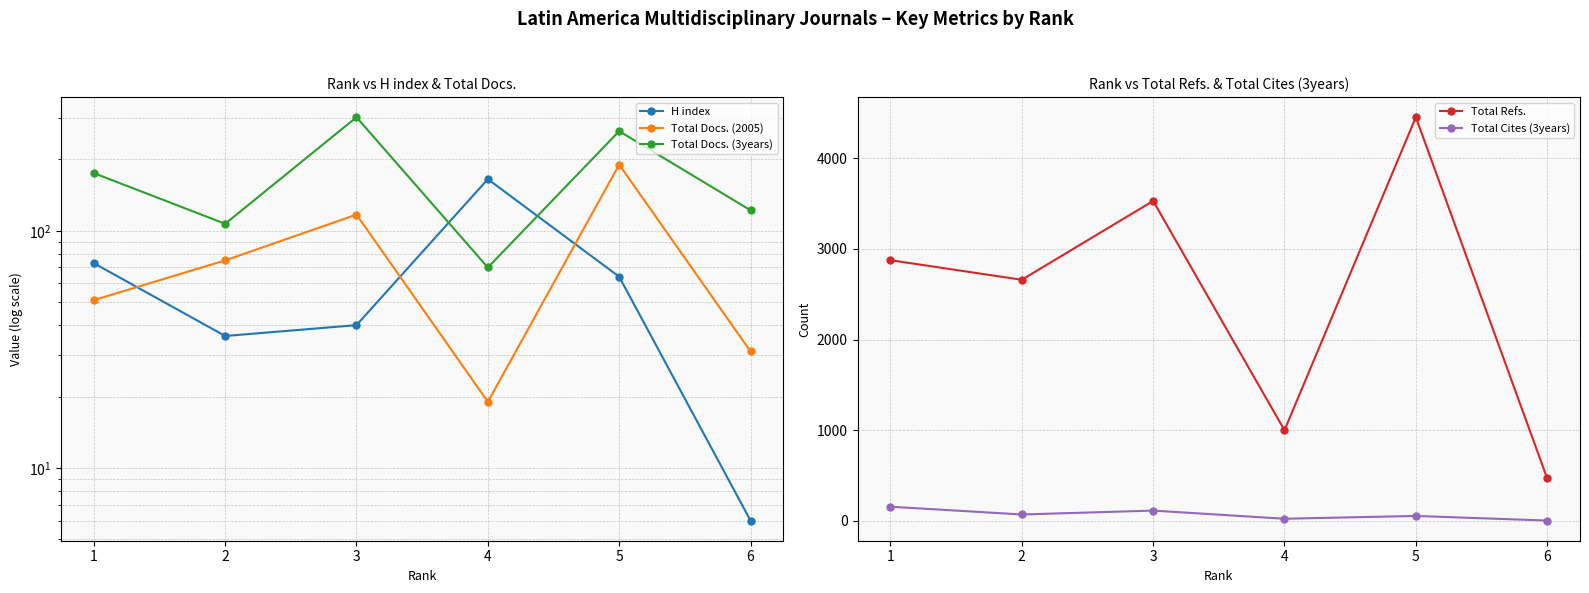

Is the value of Total Docs. (2005) at 5 greater than the value of Total Cites (3years) at 5?

Yes